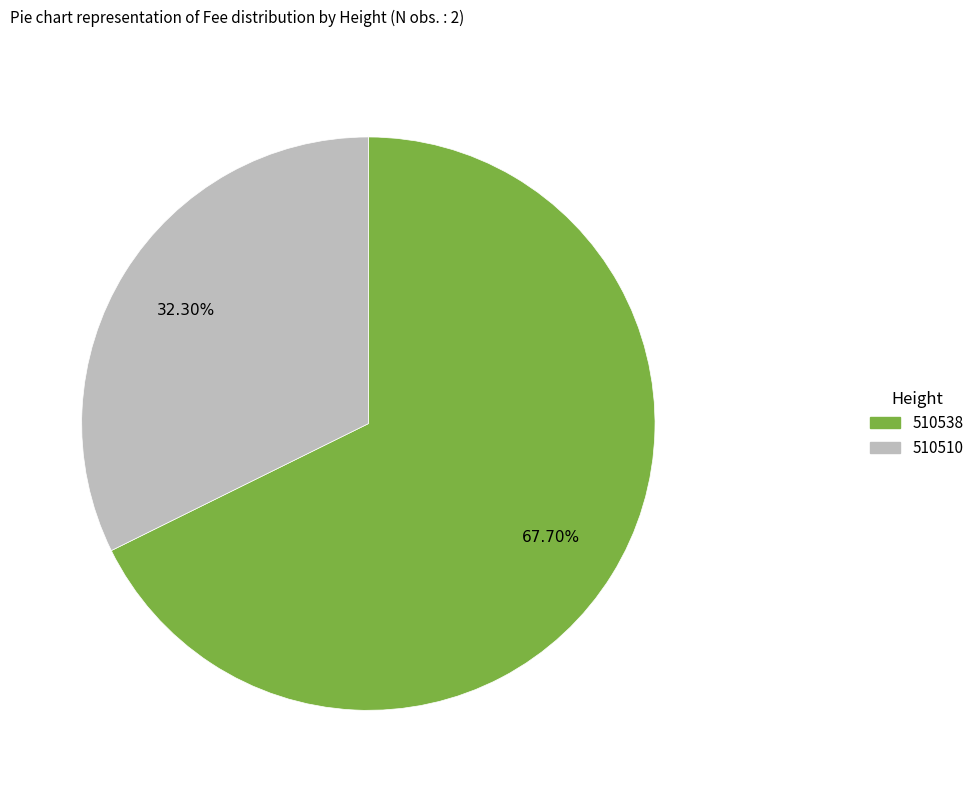

Is it true that 510510 is 45% of the pie?

False